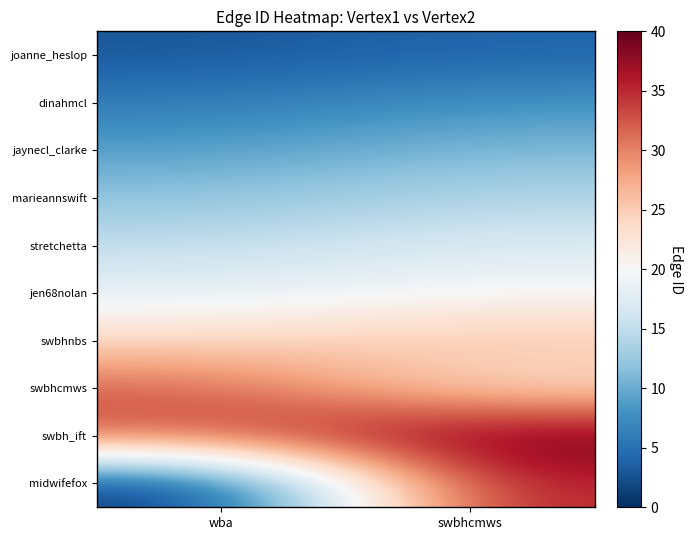

Reading left to right, list all the values displayed in this chart.

joanne_heslop: wba=3	swbhcmws=4
dinahmcl: wba=6	swbhcmws=8
jaynecl_clarke: wba=9	swbhcmws=11
marieannswift: wba=12	swbhcmws=14
stretchetta: wba=15	swbhcmws=17
jen68nolan: wba=18	swbhcmws=20
swbhnbs: wba=24	swbhcmws=26
swbhcmws: wba=32	swbhcmws=23
swbh_ift: wba=33	swbhcmws=40
midwifefox: wba=0	swbhcmws=36